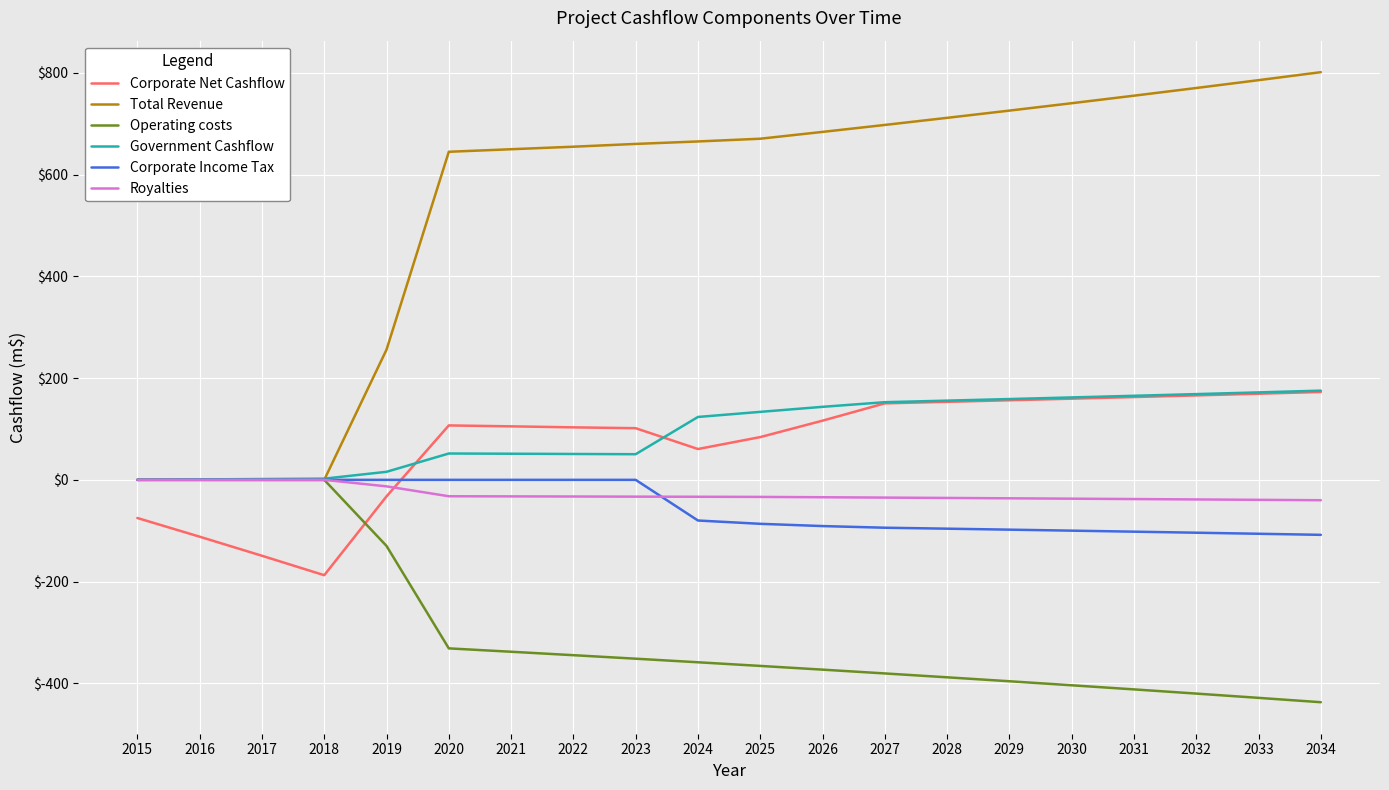

What are all the series names shown in the legend?

Corporate Net Cashflow, Total Revenue, Operating costs, Government Cashflow, Corporate Income Tax, Royalties